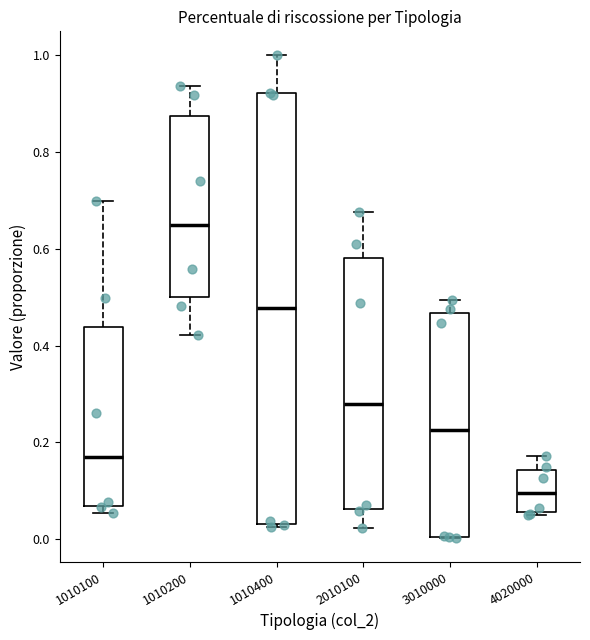

Comparing the boxes themselves (not the whiskers), which one is the tallest?

1010400